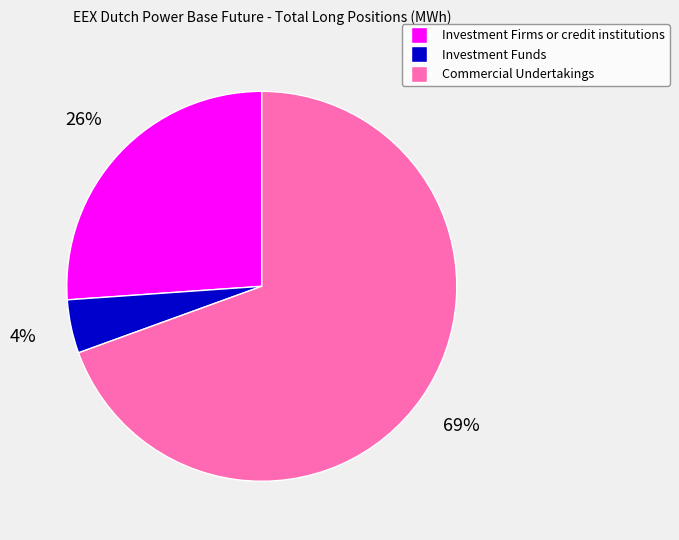

Between Investment Firms or credit institutions and Investment Funds, which is larger?

Investment Firms or credit institutions